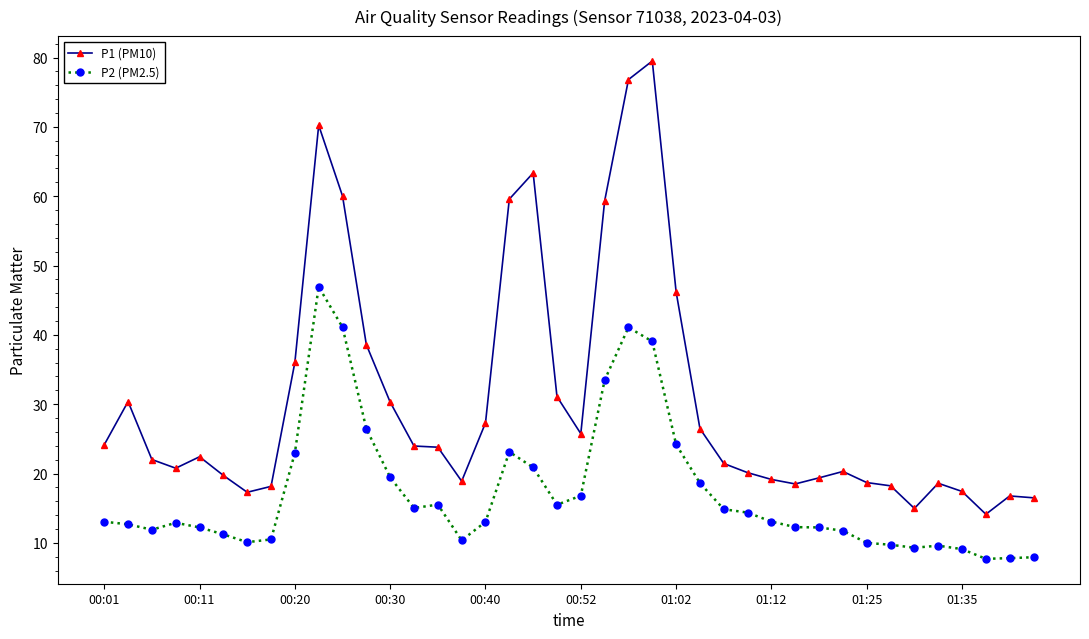

What is the value of the P2 (PM2.5) point at the 14th from the left?

15.0